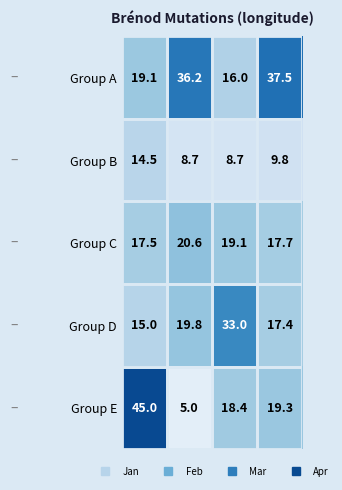

Rank the series by their maximum value, from highest to lowest.

Group E, Group A, Group D, Group C, Group B